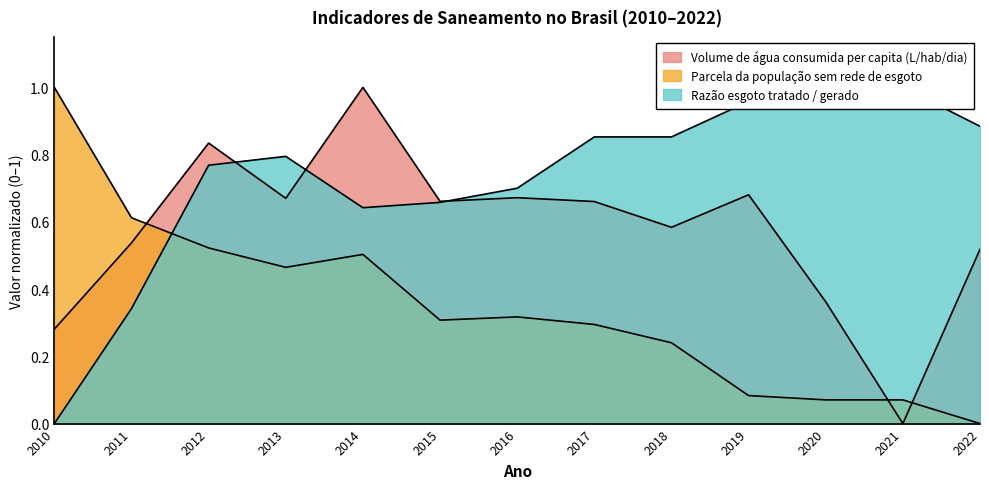

Is it true that Razão esgoto tratado / gerado equals 0.4 at 2018?

False